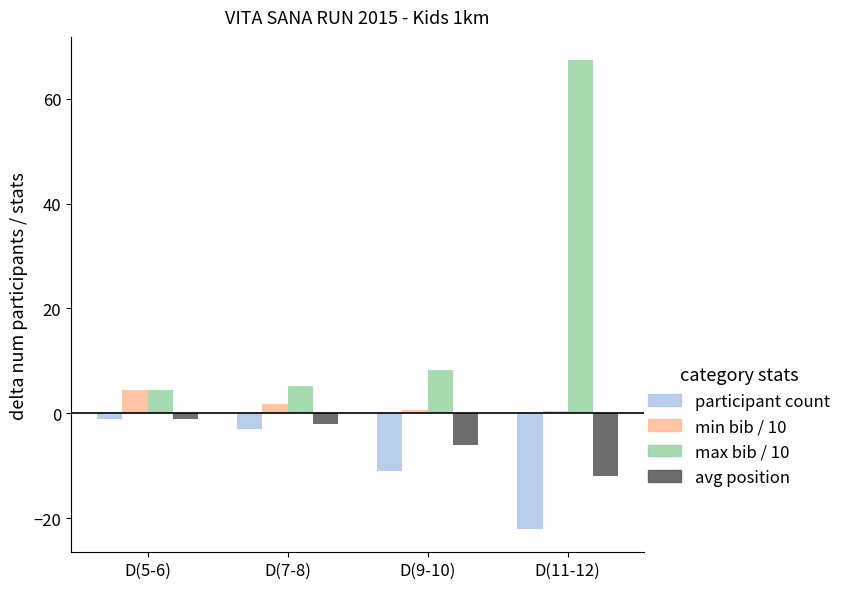

Does the chart contain stacked bars?

No